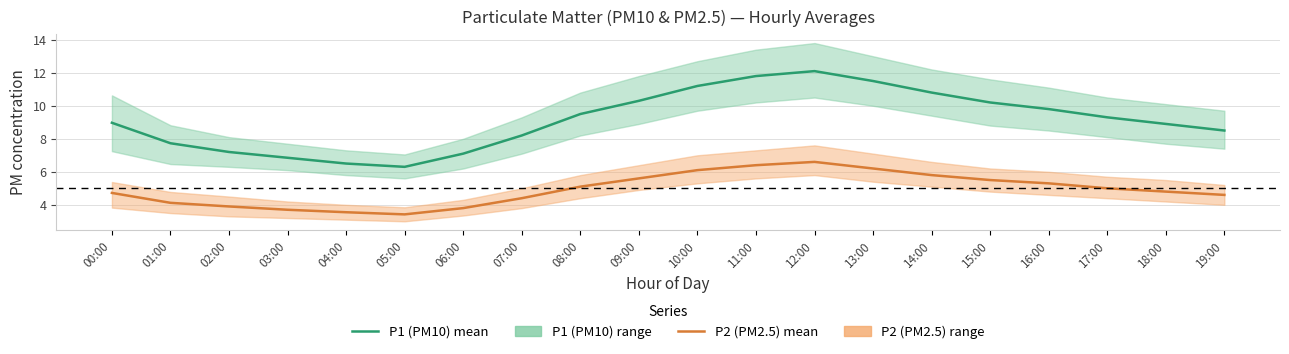

What is the label of the 5th point from the left?

04:00